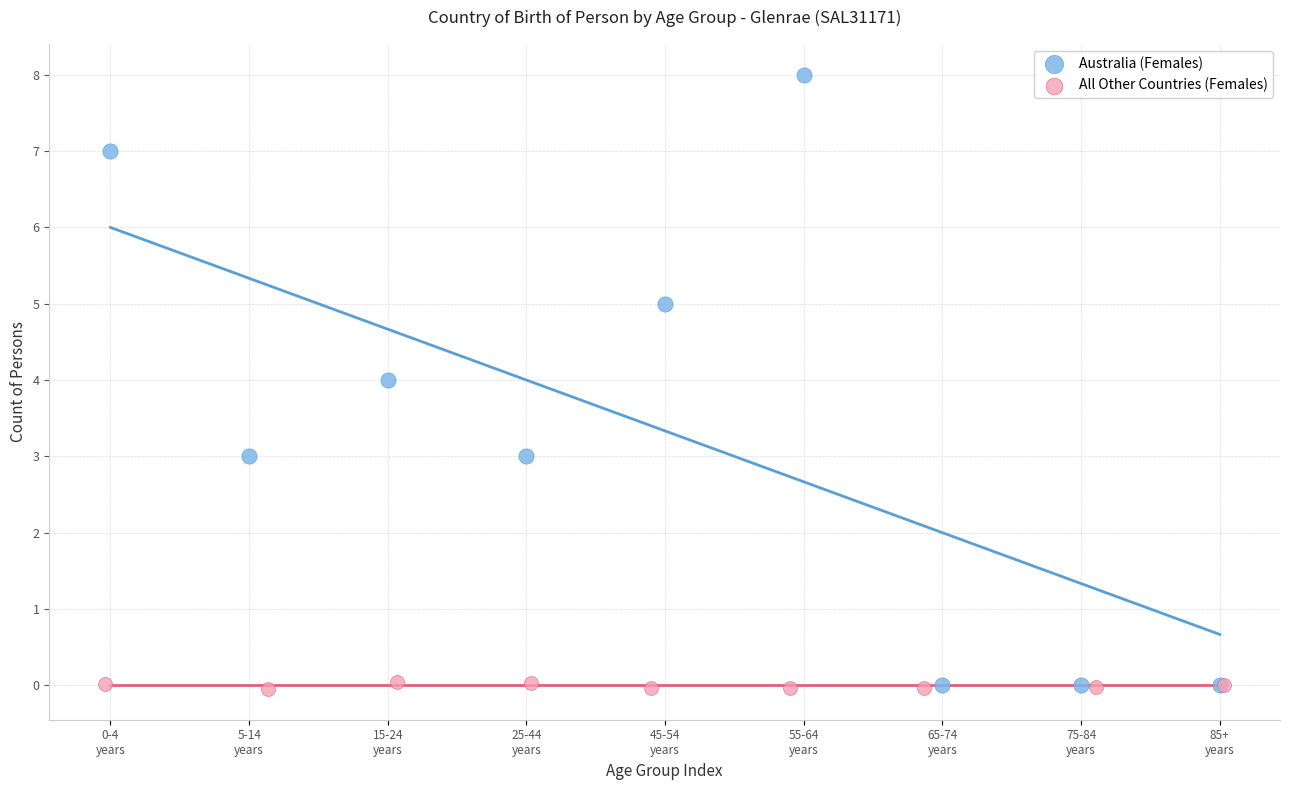

What are all the series names shown in the legend?

Australia (Females), All Other Countries (Females)